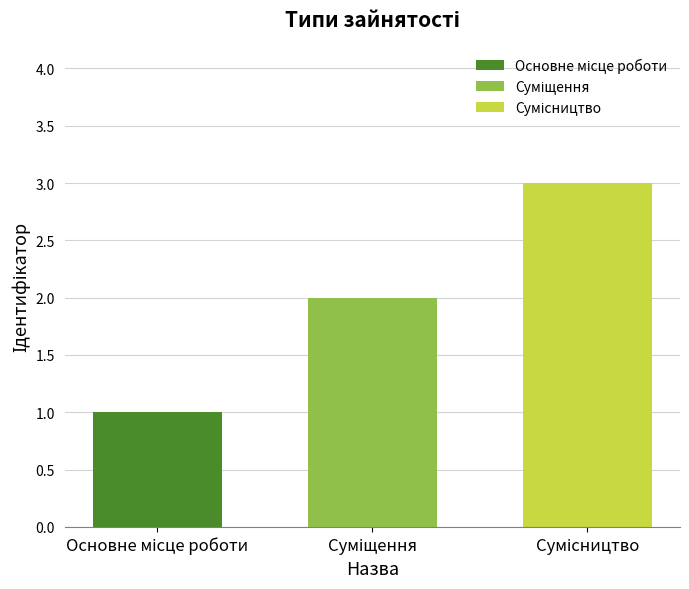

What is the greatest value displayed?

3